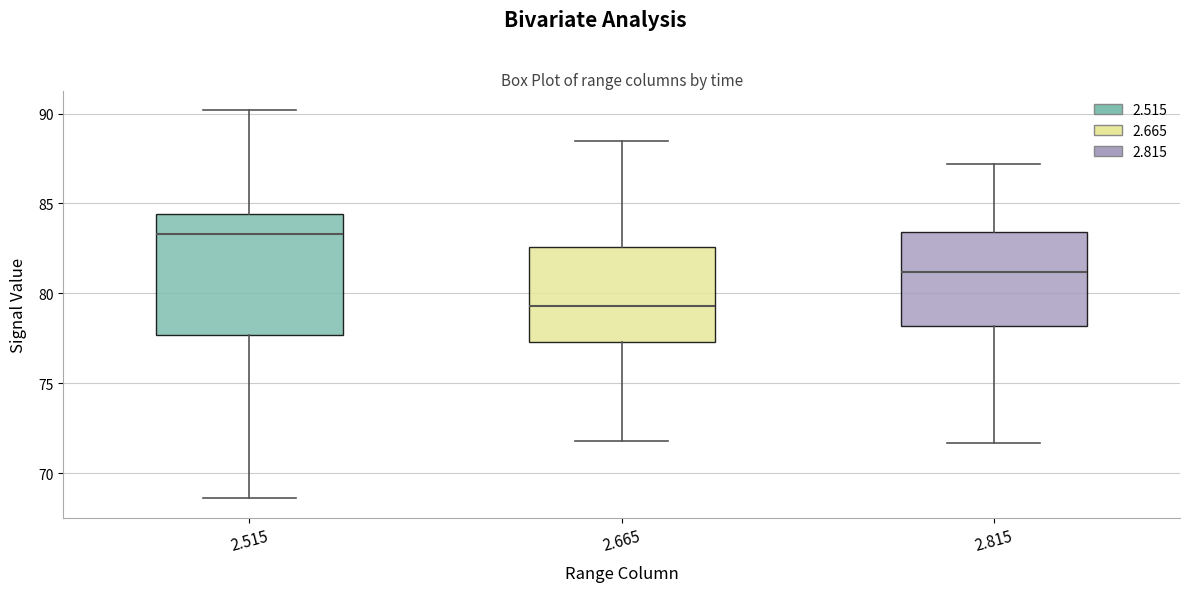

Reading left to right, transcribe this box plot: for each box, give where its median line is, the range the box spans, and where its two whiskers end, as read against the y-axis. The values are not printed on the chart, so give them approximately, as read against the axis.

2.515: median 83.5, box 77.5 to 84.5, whiskers 68.5 to 90.0
2.665: median 79.5, box 77.5 to 82.5, whiskers 72.0 to 88.5
2.815: median 81.0, box 78.0 to 83.5, whiskers 71.5 to 87.0